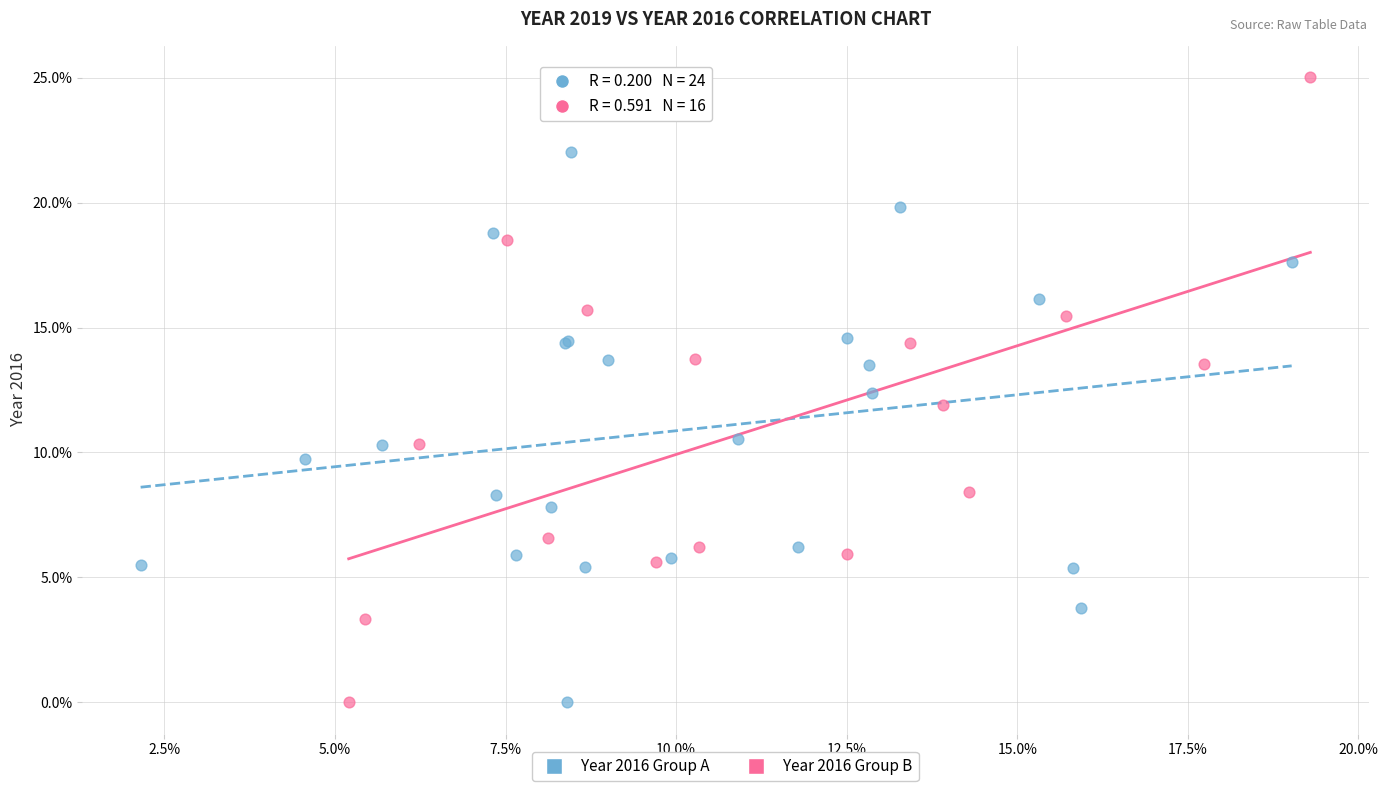

What are all the series names shown in the legend?

Year 2016 Group A, Year 2016 Group B